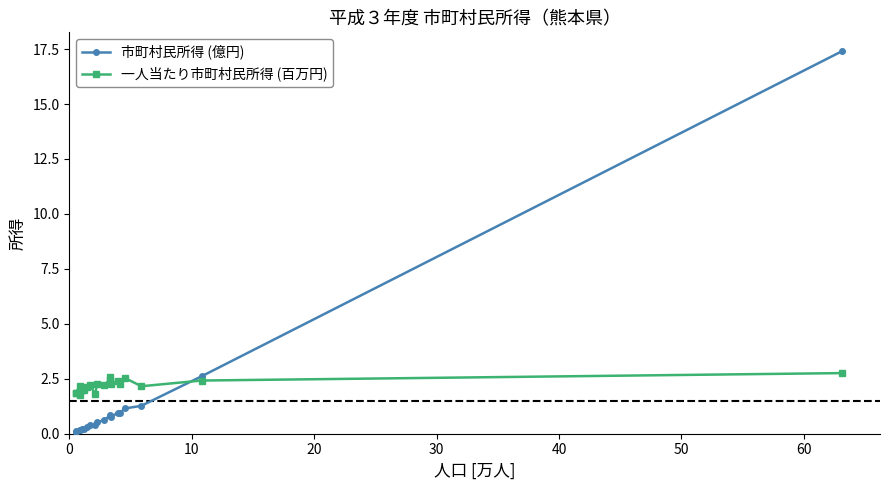

What is the value of the 一人当たり市町村民所得 (百万円) point at the 7th from the left?

2.1